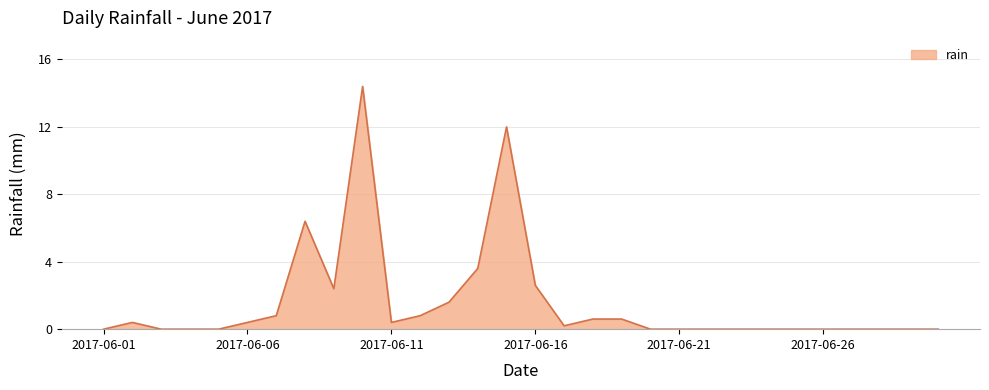

What is the difference between the maximum and minimum values?

14.4